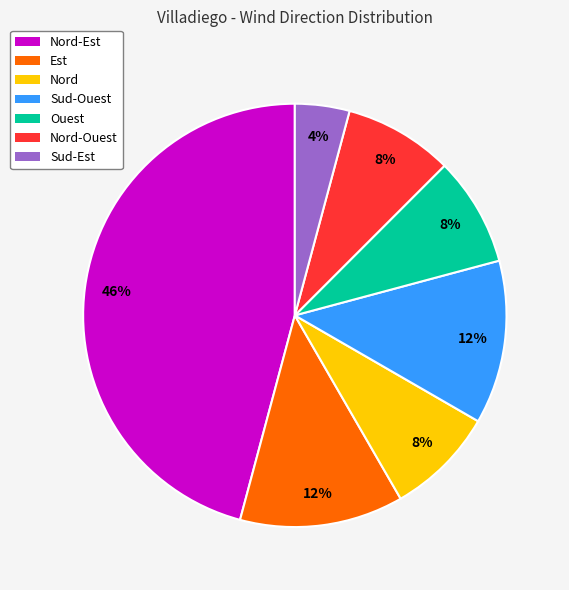

True or false: Nord-Est accounts for 35% of the total.

False